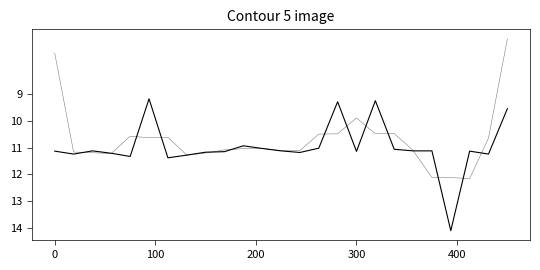

Count the number of categories in the chart.

25